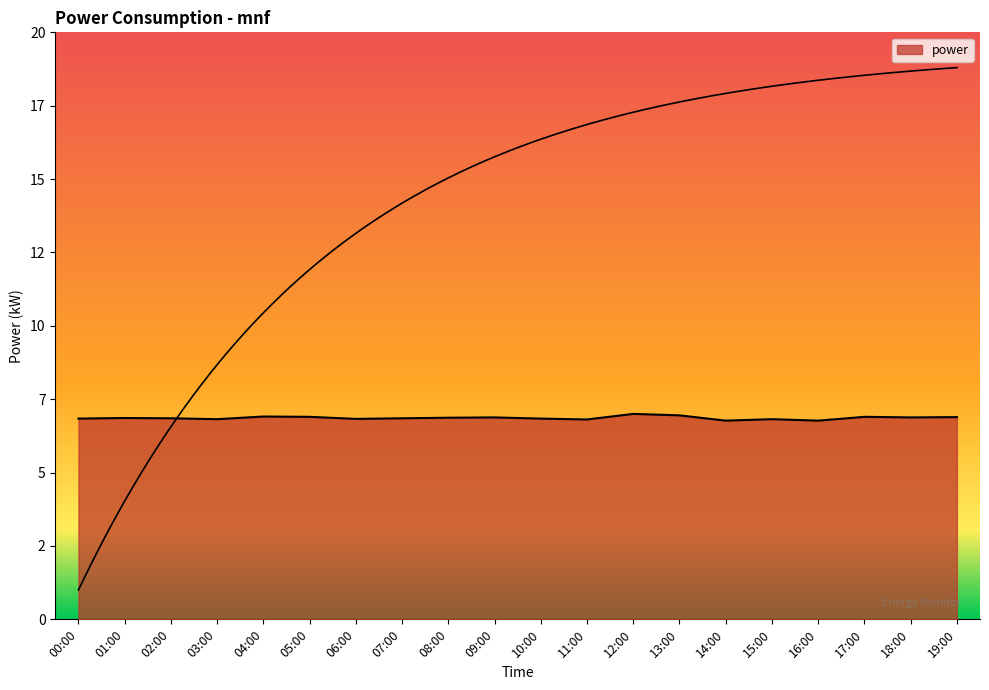

True or false: the data has more than 0 interior local peaks.

True